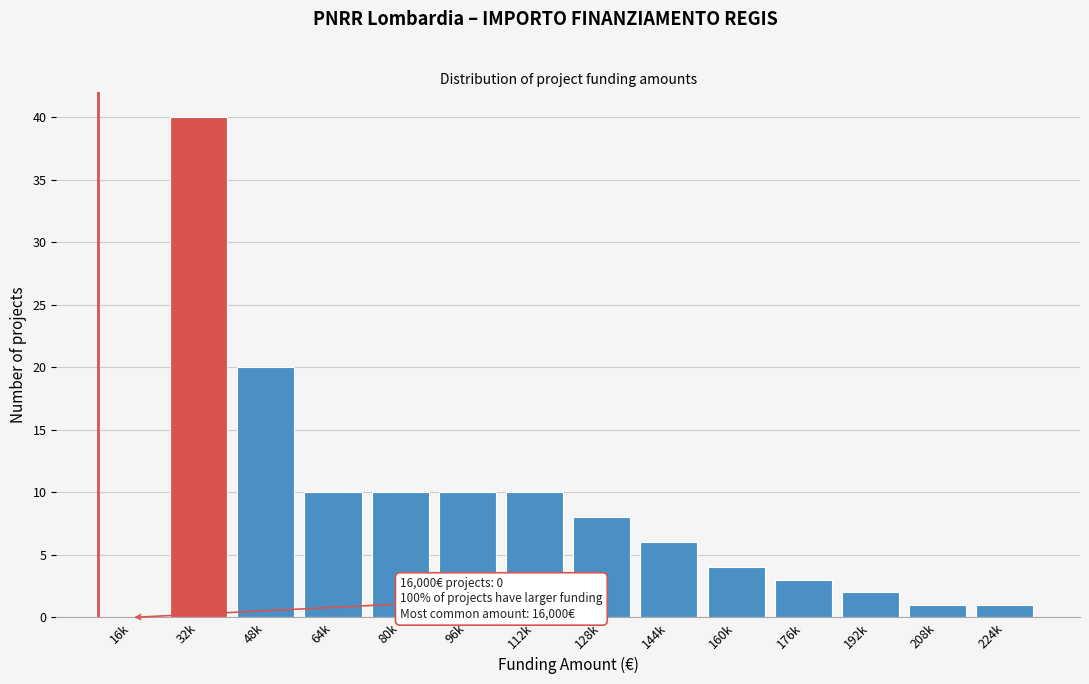

Reading left to right, extract all data points from this chart.

16k=0	32k=40	48k=20	64k=10	80k=10	96k=10	112k=10	128k=8	144k=6	160k=4	176k=3	192k=2	208k=1	224k=1